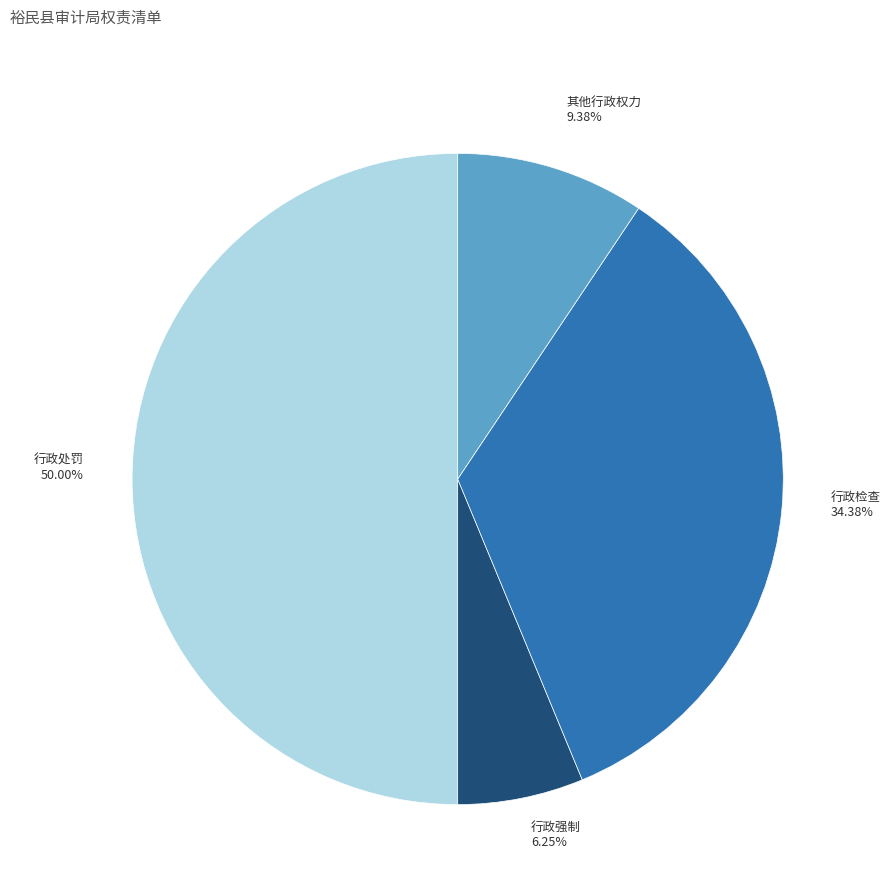

To the nearest percent, what is the difference between the 其他行政权力 and 行政检查 slice percentages?

25%